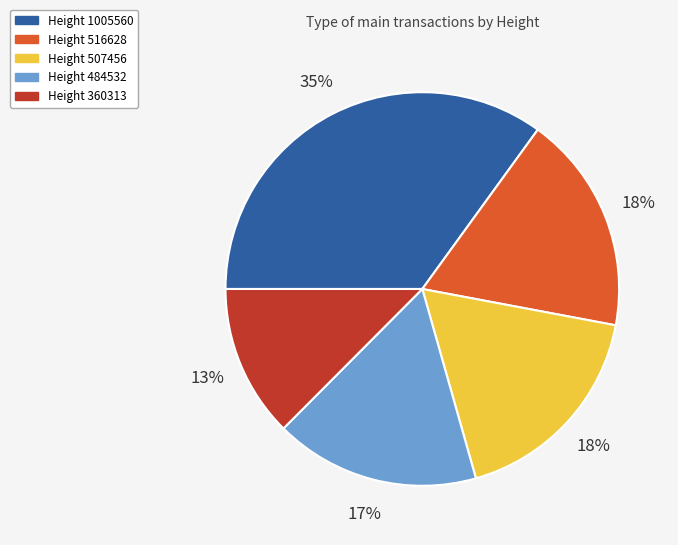

Which slice is the smallest?

Height 360313